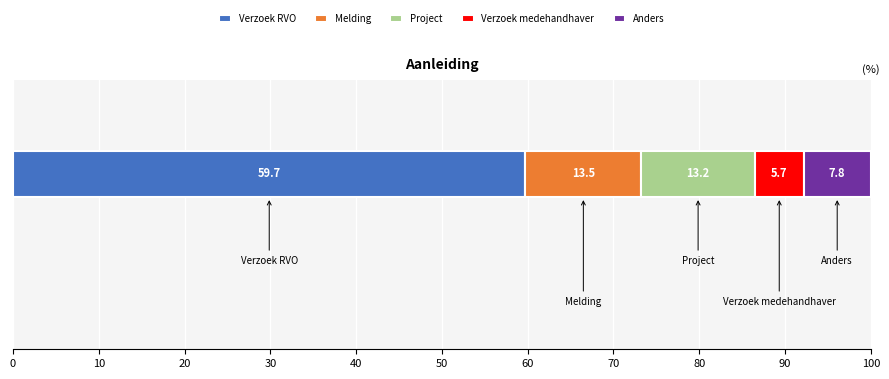

What is the minimum value for Verzoek RVO?

59.7